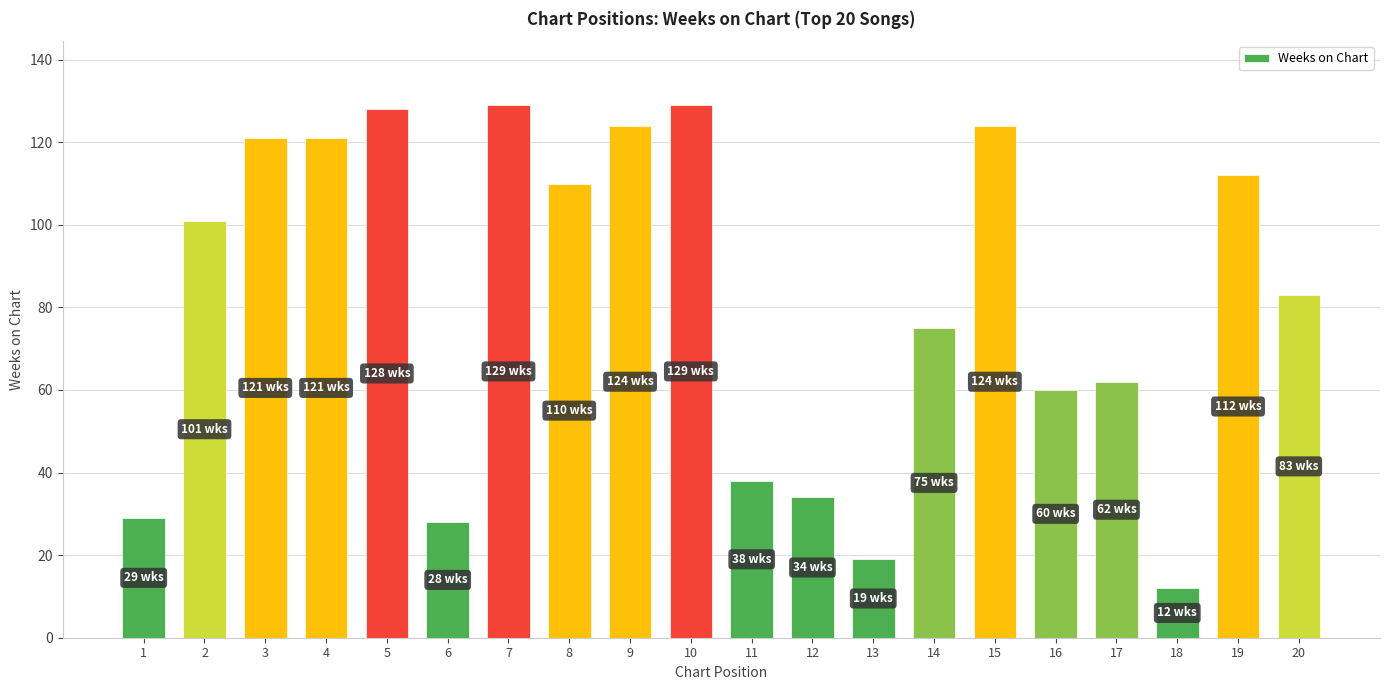

Where is the data nearest to the value 70?

14